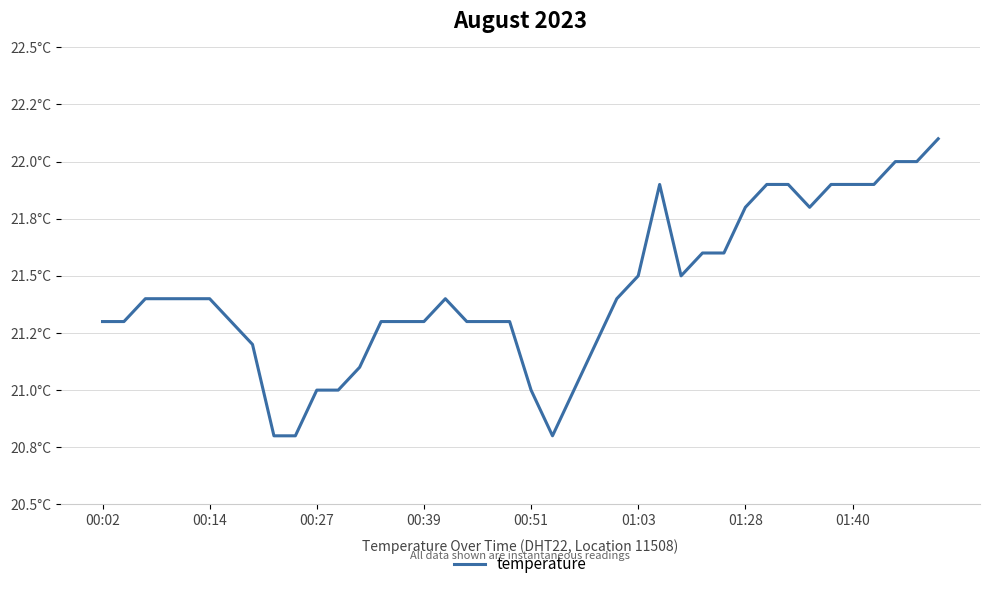

Does the chart display data point markers on the line(s)?

No